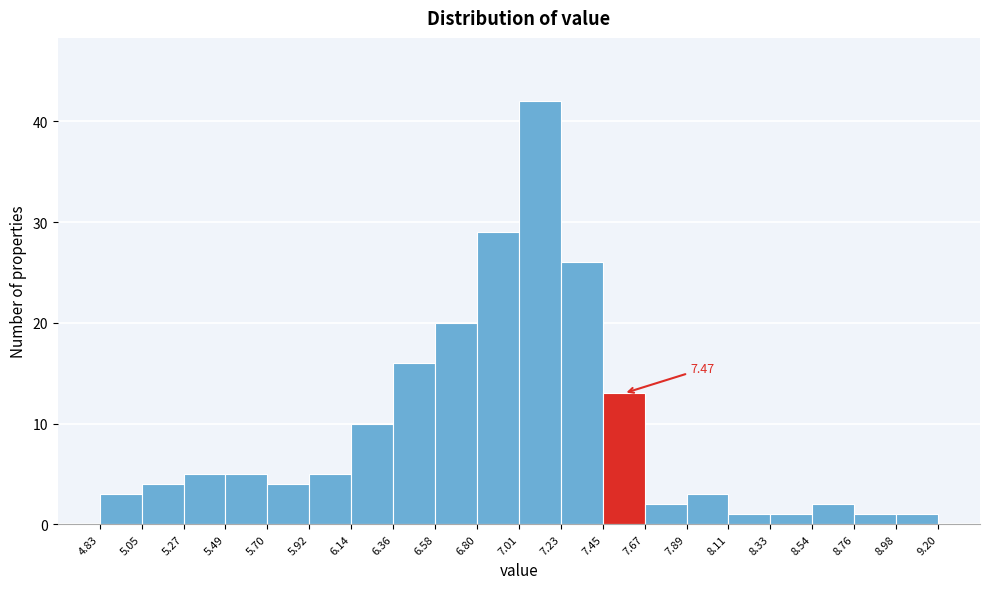

Over which range of the x-axis is the bar tallest?

7.01 to 7.23